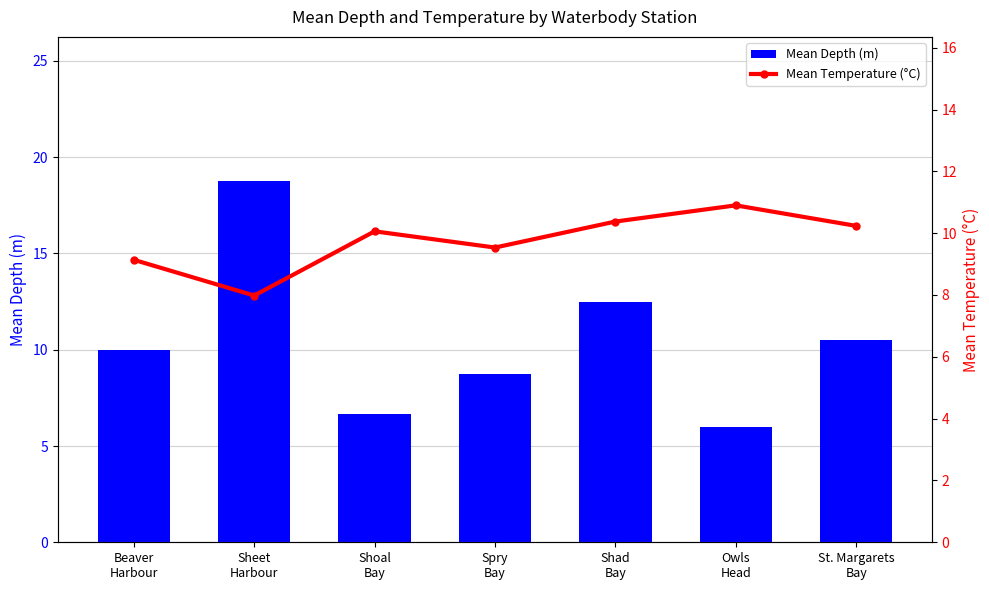

How many groups of bars are there?

7